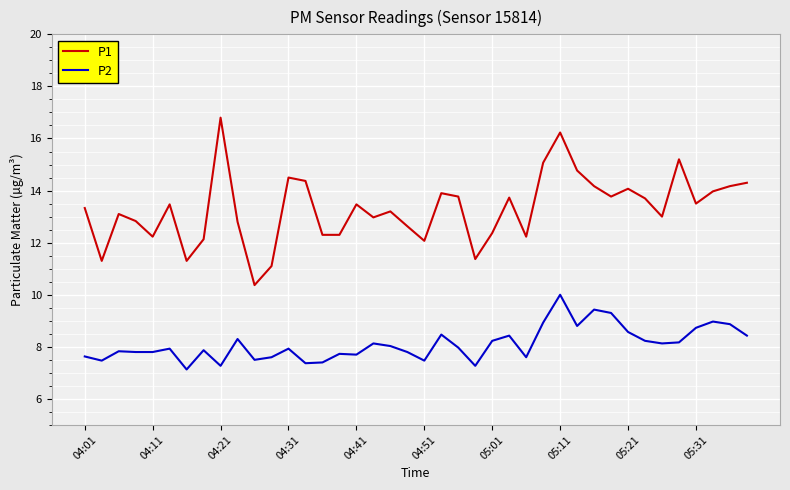

Which series has the largest total across all categories?

P1